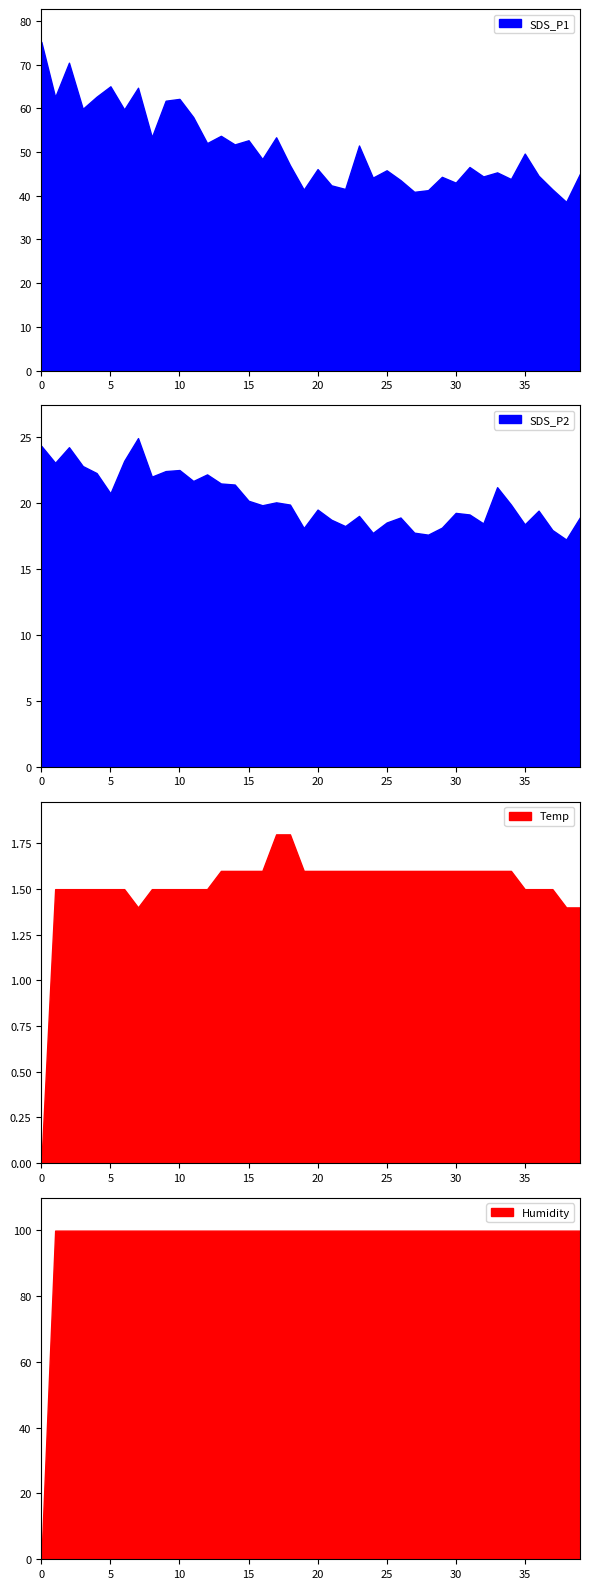

What is the spread (max minus min) of values at 01:13?

98.3